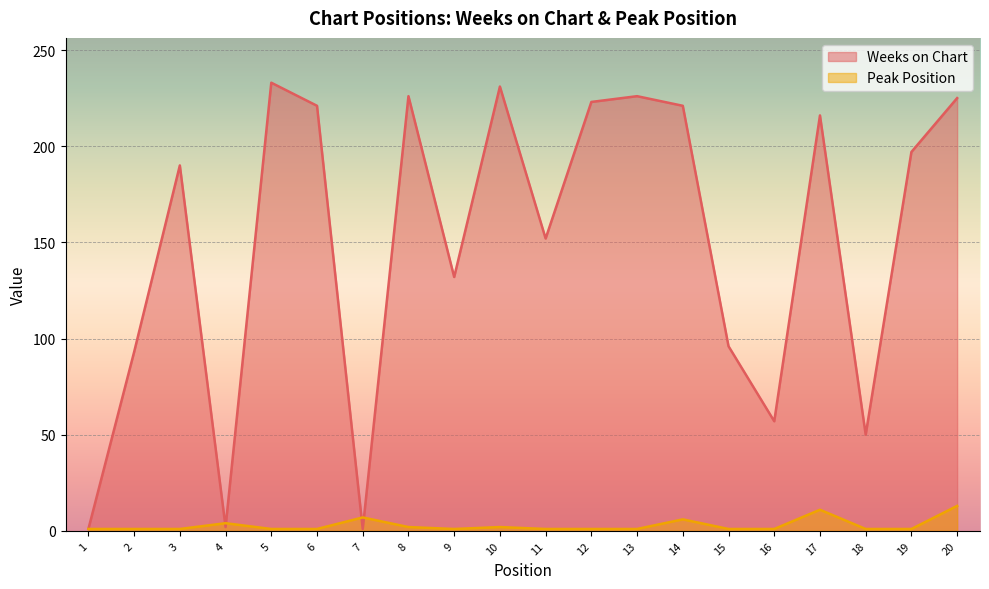

What is the minimum value for Weeks on Chart?

1